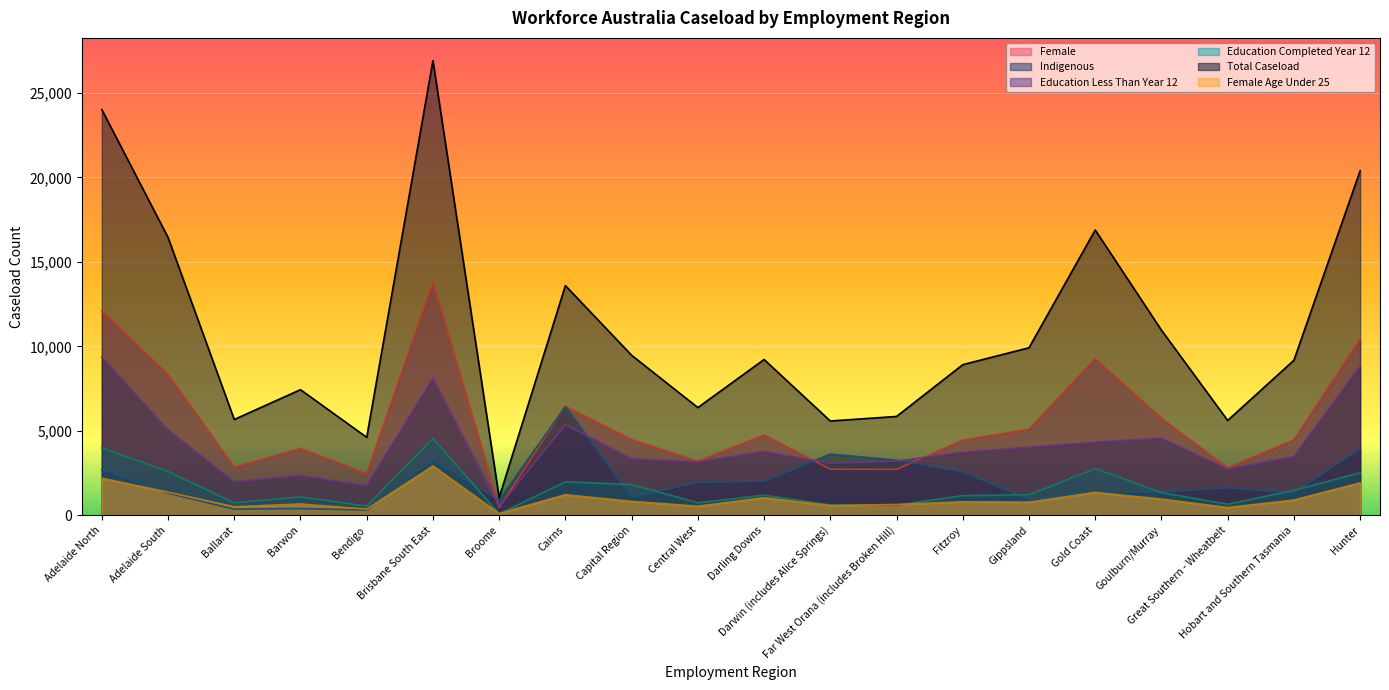

Which series has the largest range (max minus min)?

Total Caseload